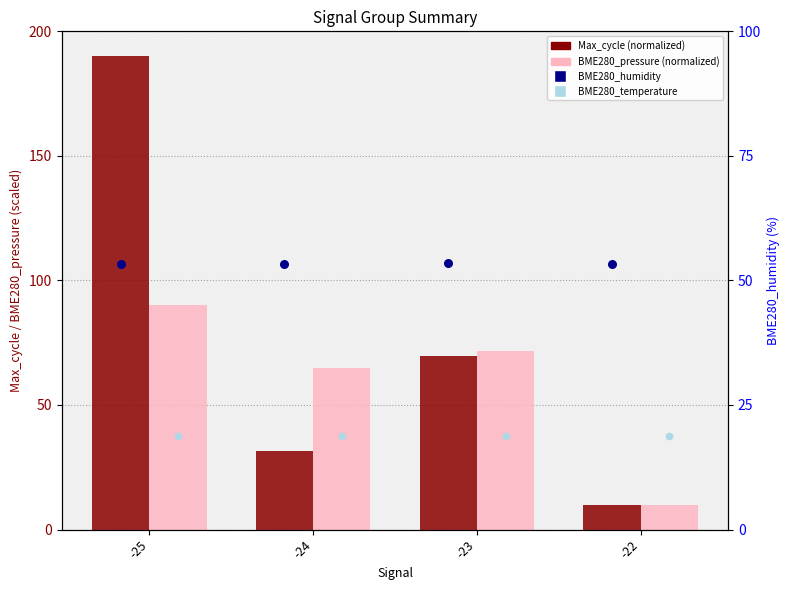

What are all the series names shown in the legend?

Max_cycle (normalized), BME280_pressure (normalized), BME280_humidity, BME280_temperature